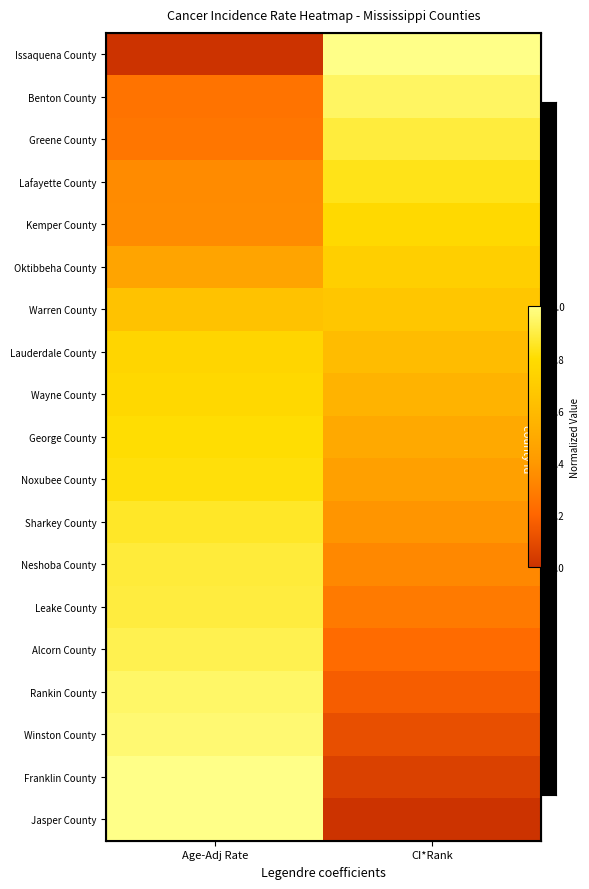

At which category does the chart reach its peak across all series?

Age-Adj Rate